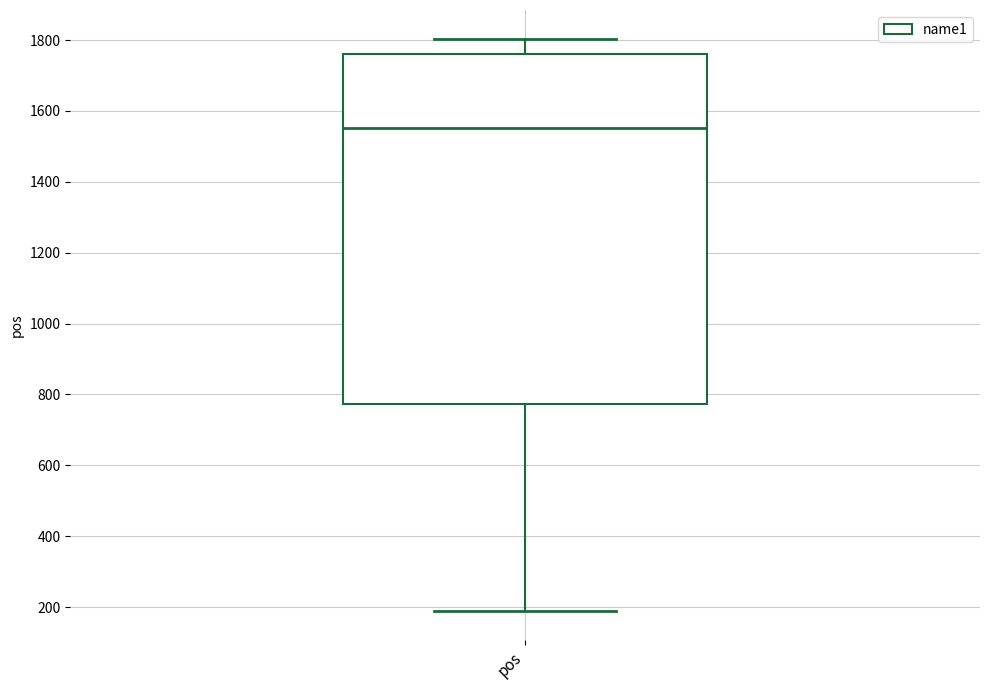

Transcribe this box plot: give where the median line is, the range the box spans, and where the two whiskers end, as read against the y-axis. The values are not printed on the chart, so give them approximately, as read against the axis.

median 1560, box 780 to 1760, whiskers 180 to 1800